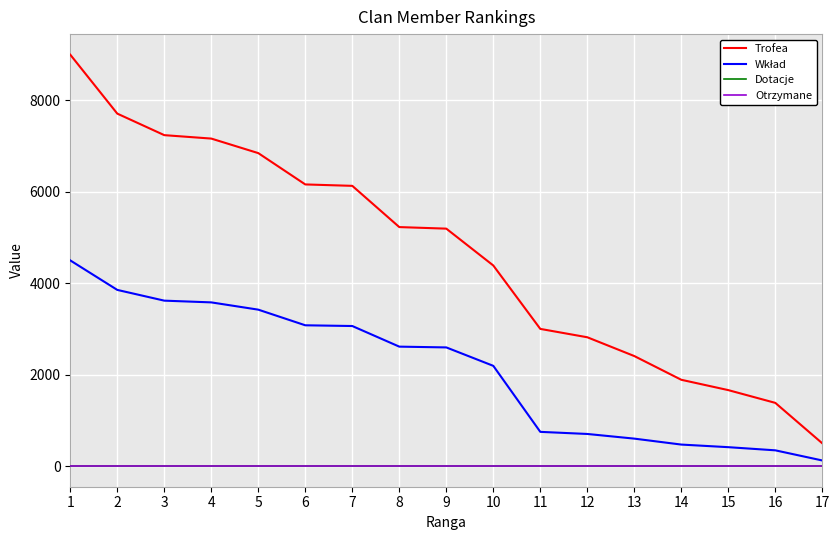

Does the chart have visible grid lines?

Yes